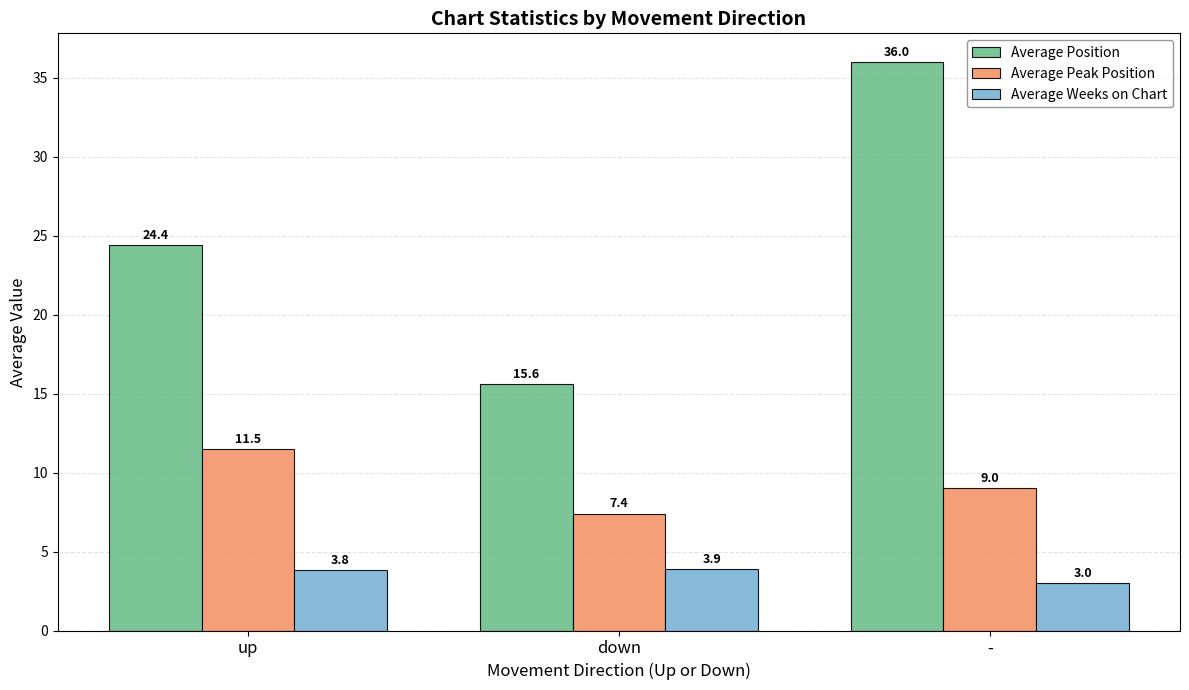

What is the approximate value of Average Position at up?

24.4